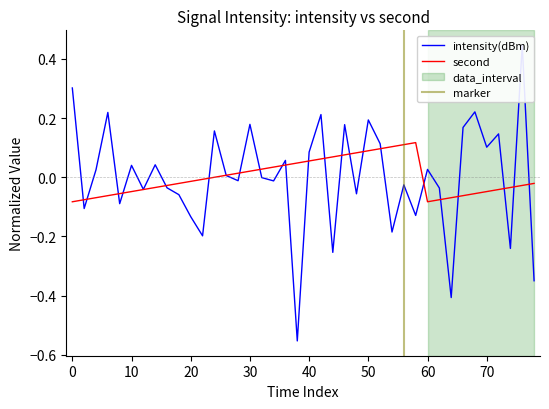

What is the minimum value for intensity(dBm)?

-0.6